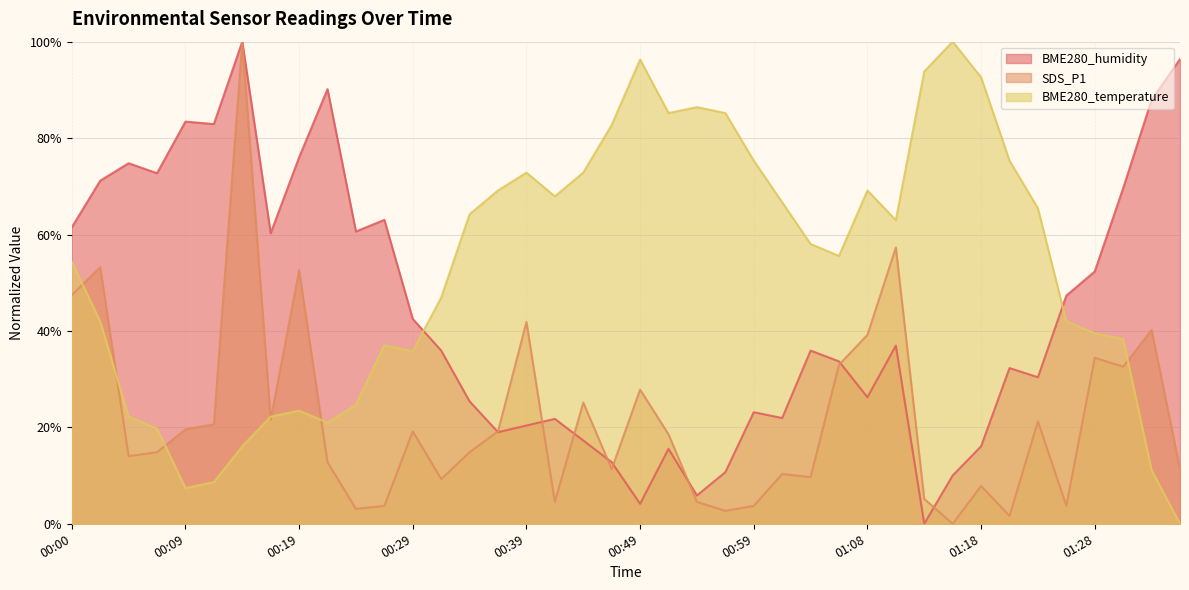

Rank the series by their average value, from lowest to highest.

SDS_P1, BME280_humidity, BME280_temperature